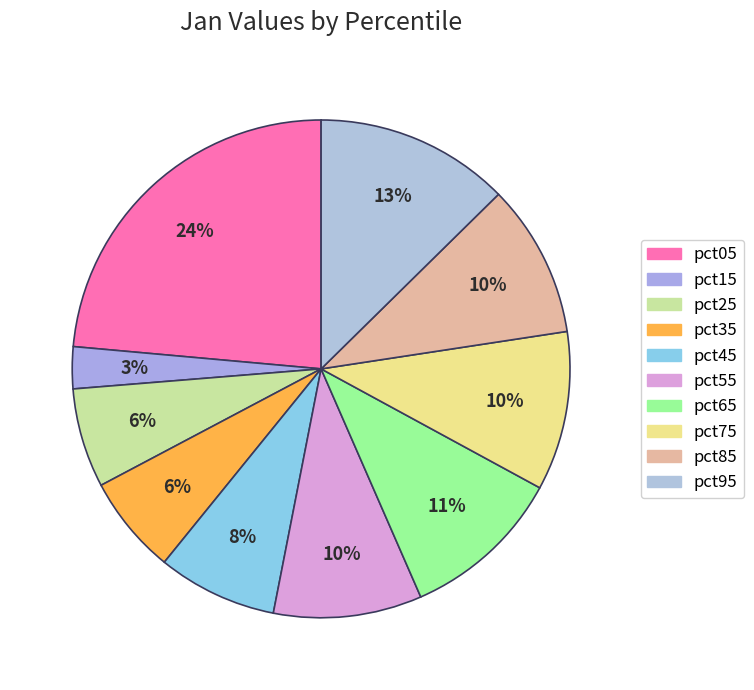

Is there any slice that represents more than half of the pie?

No